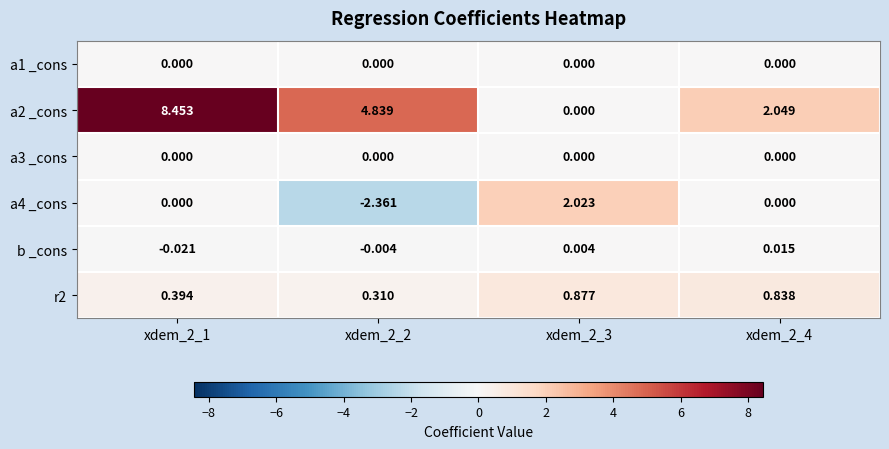

At how many categories does at least one series exceed 5?

1